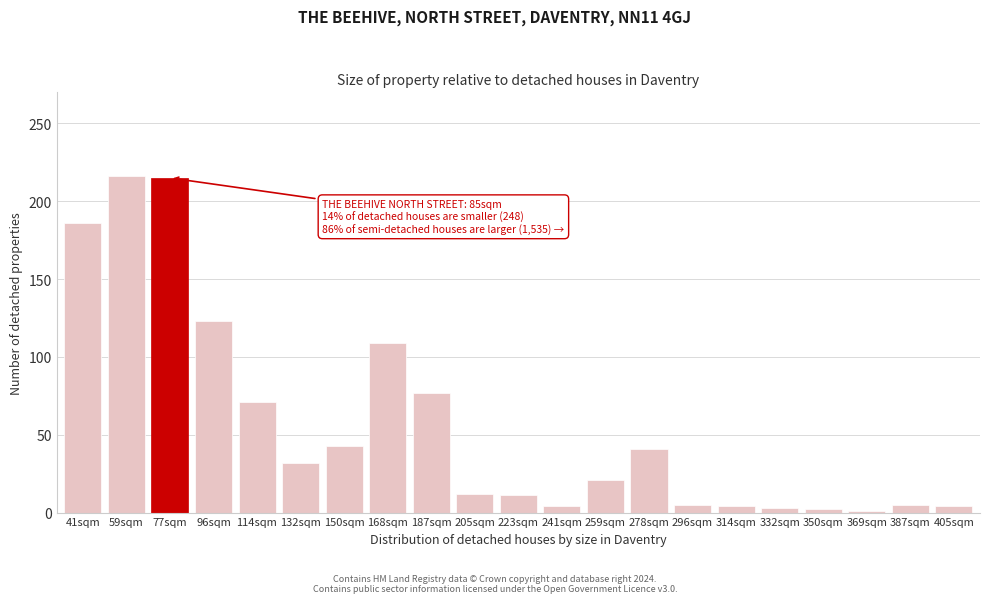

The value at 114sqm is 71. True or false?

True